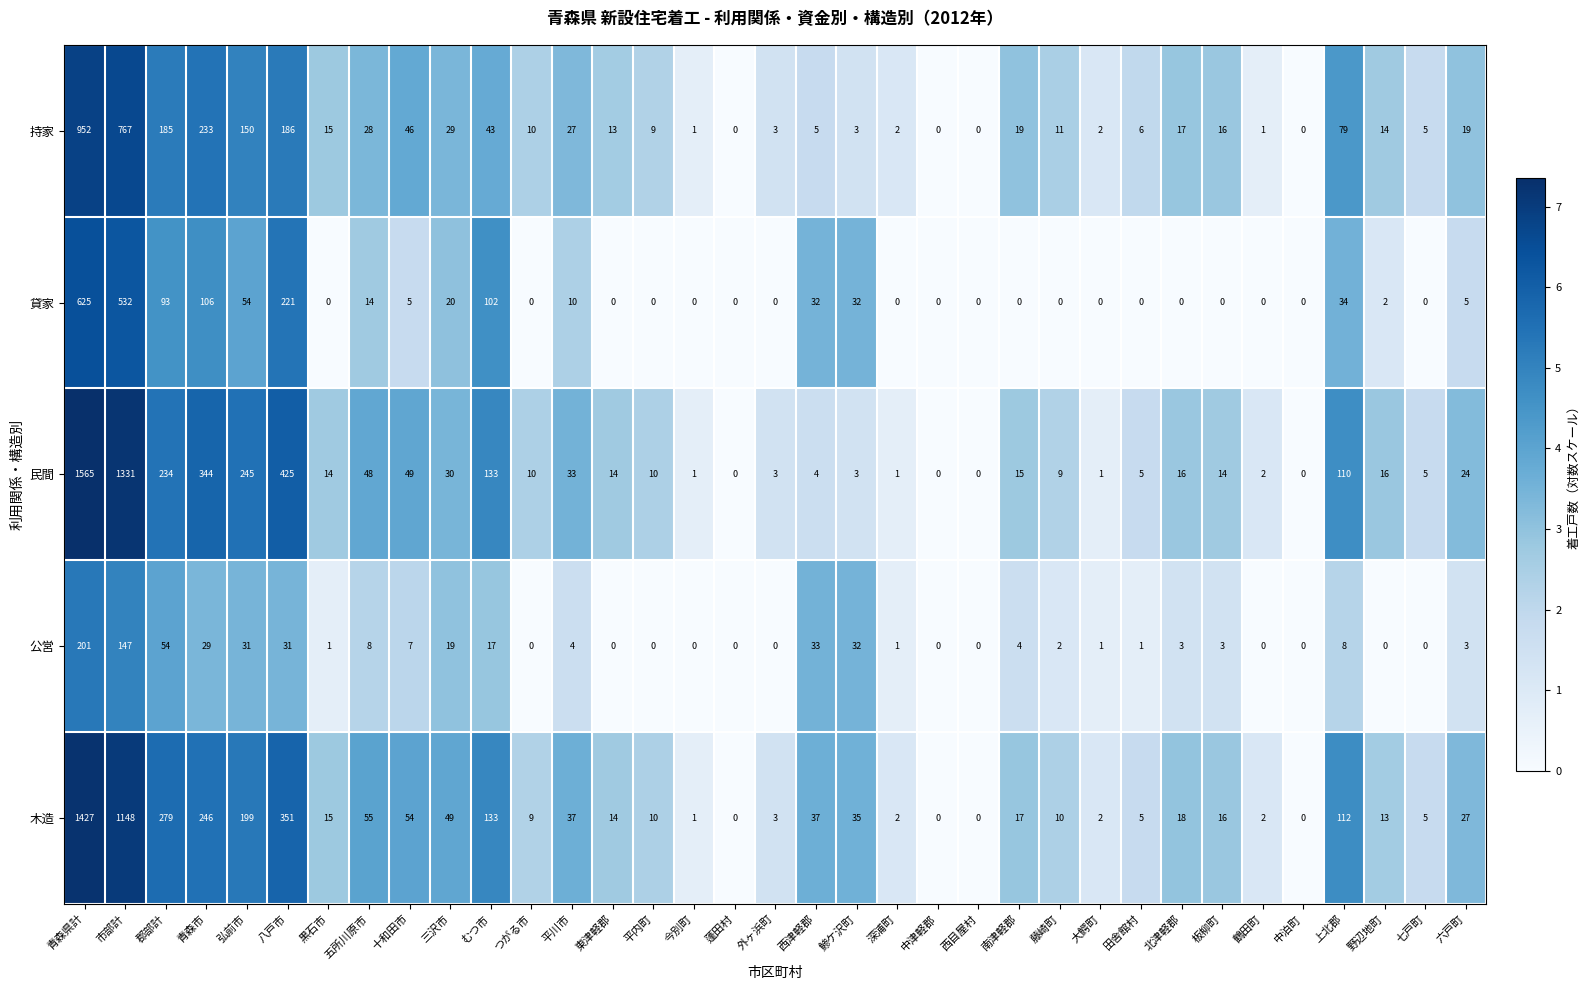

What is the maximum value shown in the chart?

1565